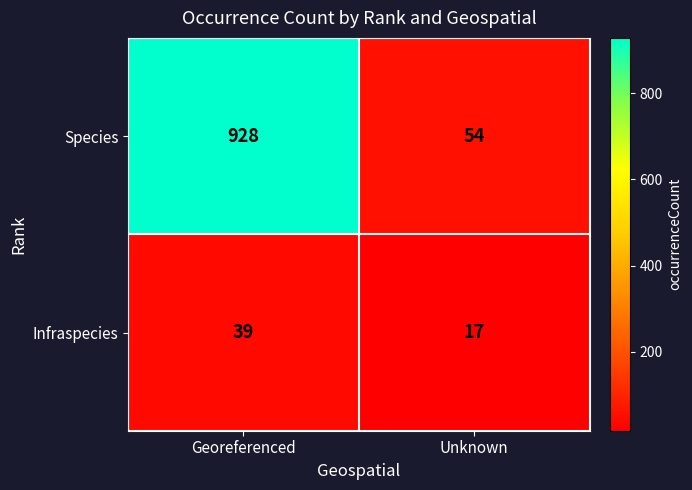

List the series in order of their peak value, lowest first.

Infraspecies, Species